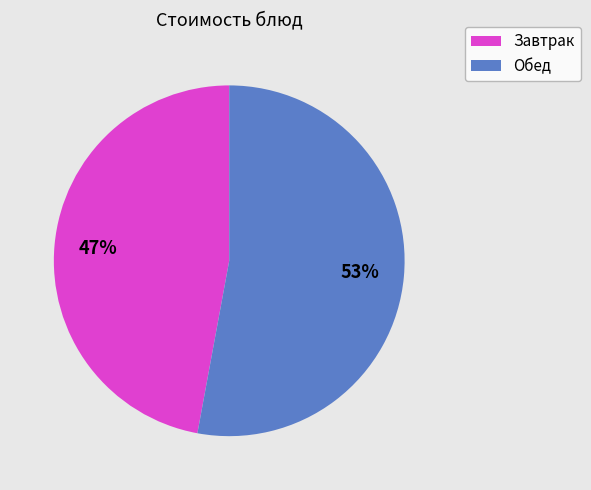

To the nearest percent, what is the average slice percentage?

50%